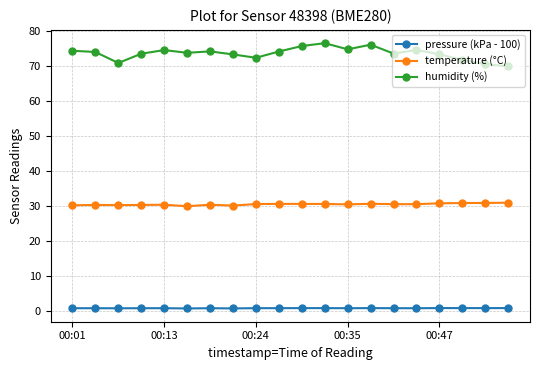

Which series has the largest total across all categories?

humidity (%)